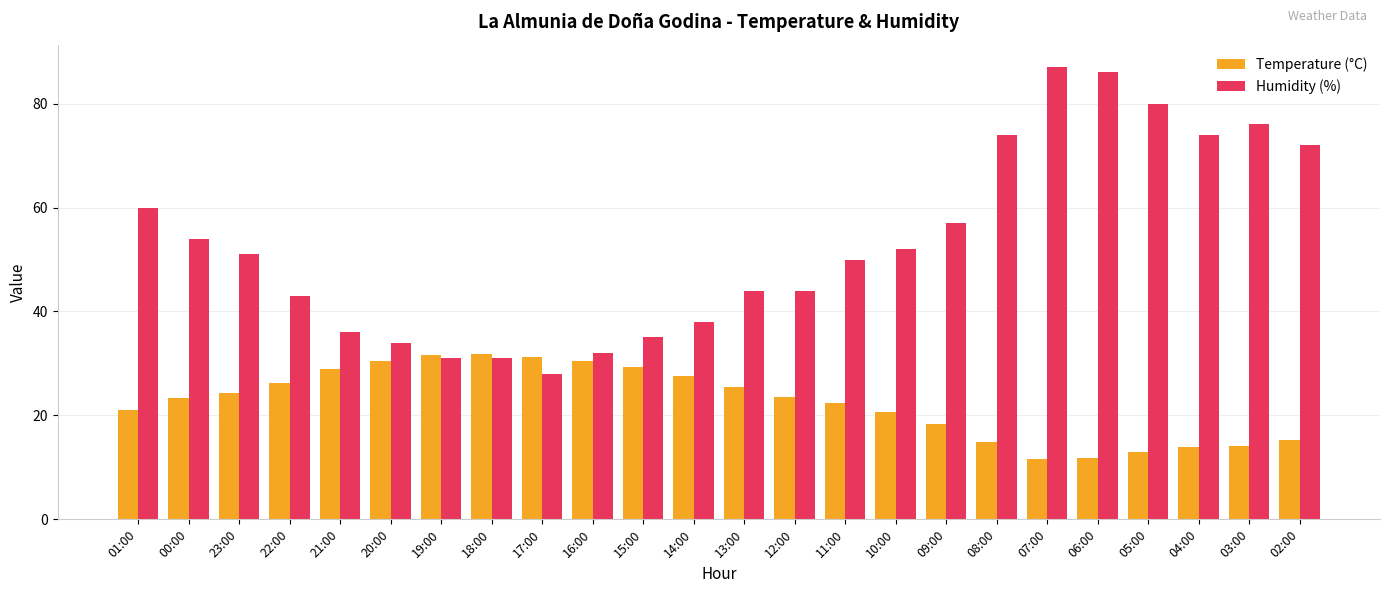

Rank the series by their maximum value, from lowest to highest.

Temperature (°C), Humidity (%)